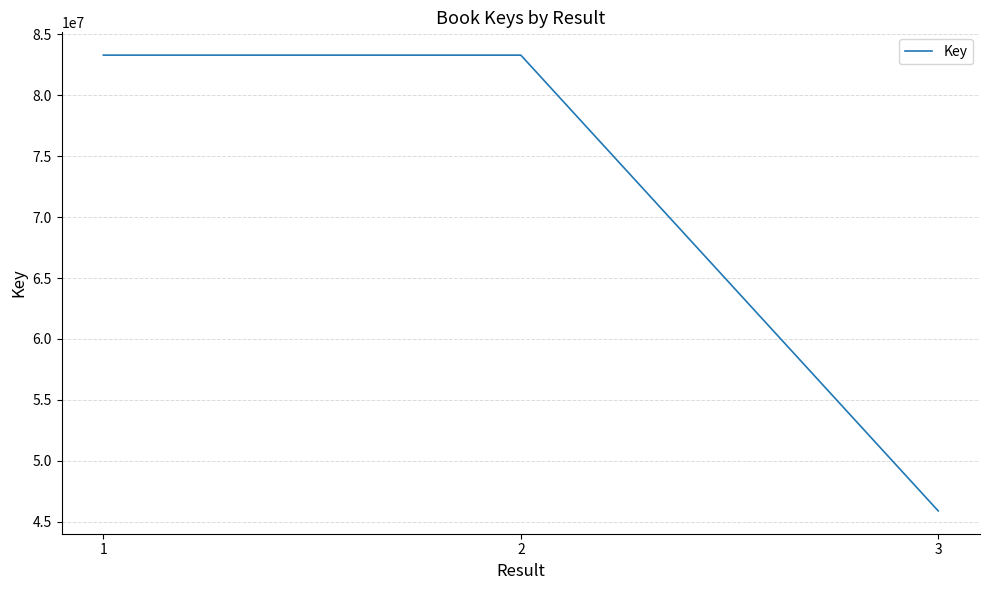

What is the difference between the values at 3 and 1?

37416537